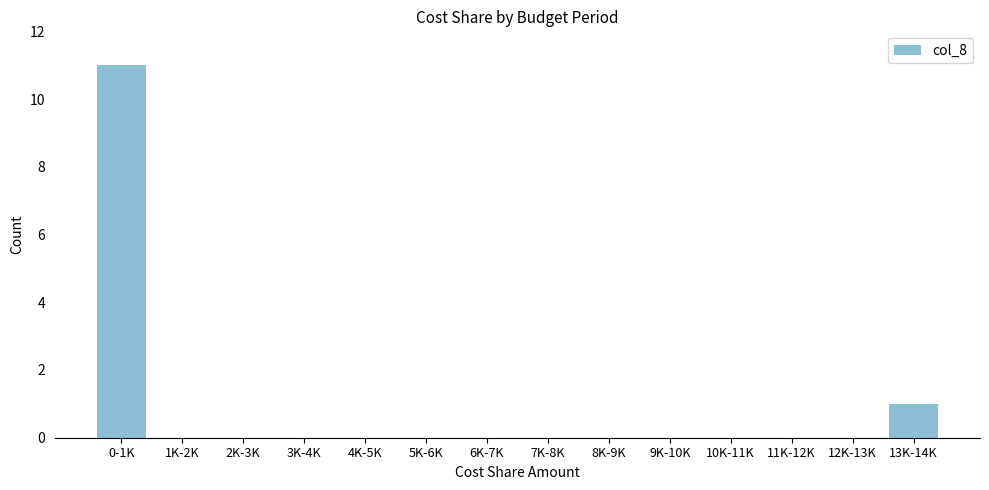

Reading left to right, transcribe all the data shown in this chart.

0-1K=11	1K-2K=0	2K-3K=0	3K-4K=0	4K-5K=0	5K-6K=0	6K-7K=0	7K-8K=0	8K-9K=0	9K-10K=0	10K-11K=0	11K-12K=0	12K-13K=0	13K-14K=1